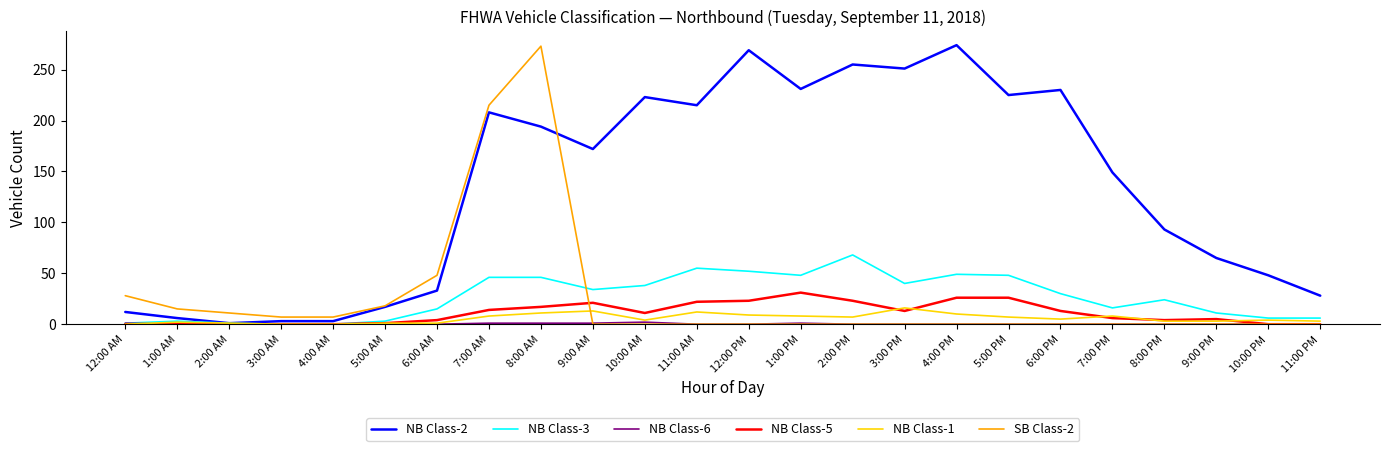

Between which two adjacent categories do SB Class-2 and NB Class-3 first intersect?

8:00 AM and 9:00 AM